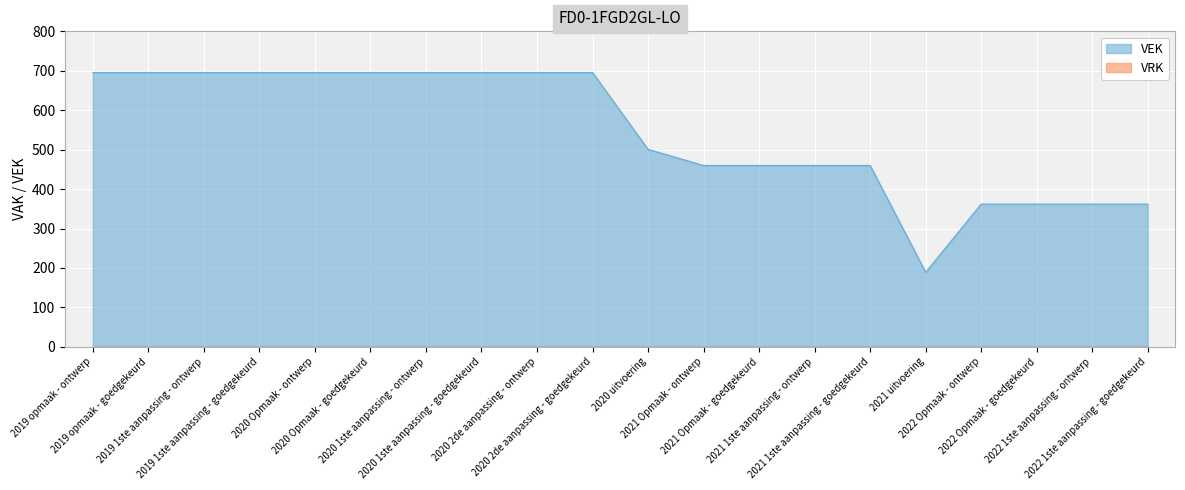

True or false: the data shows 310 at 2021 Opmaak - ontwerp.

False